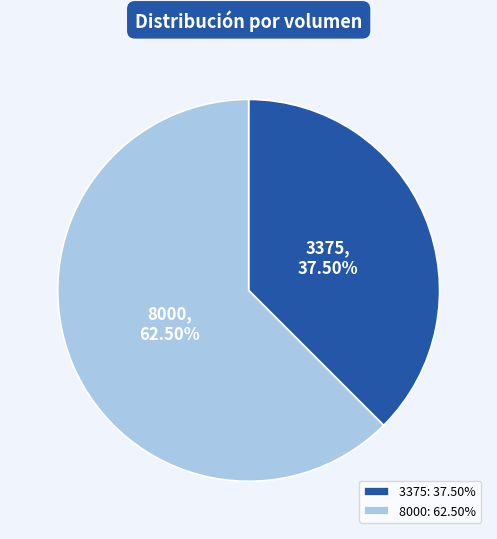

To the nearest percent, what is the combined percentage of 8000 and 3375?

100%